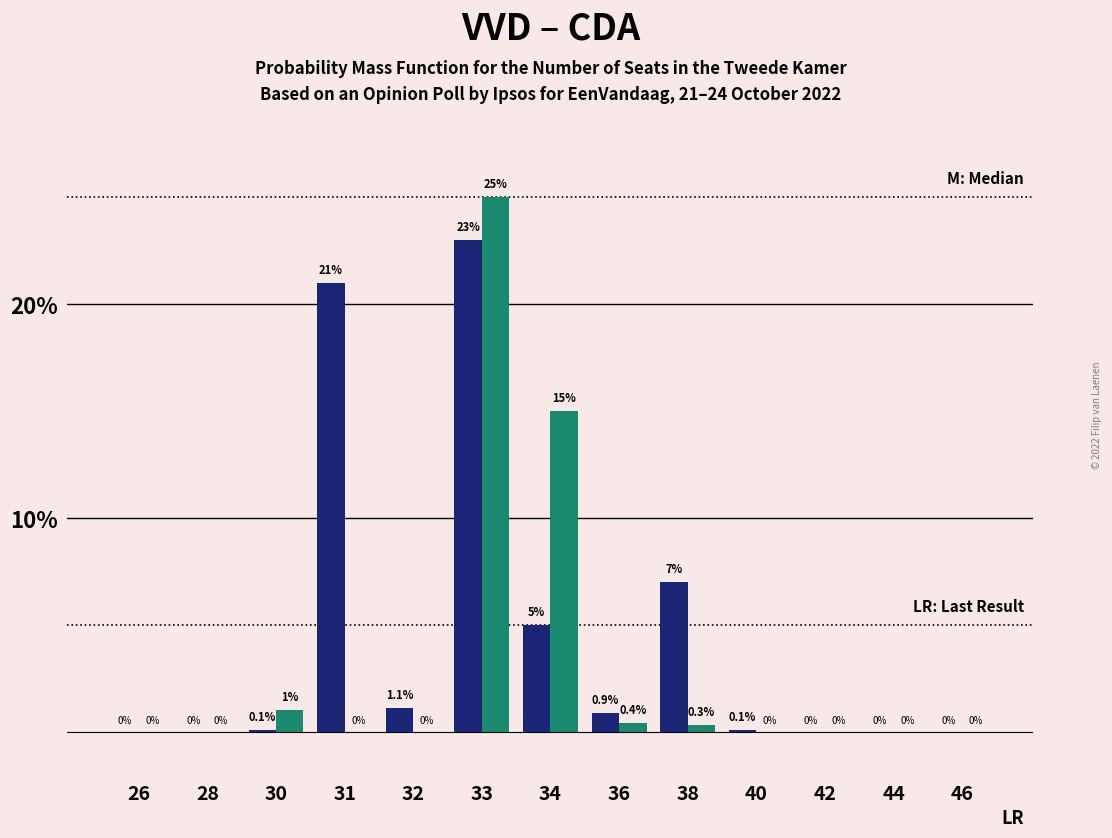

Reading left to right, what are all the values shown in this chart?

VVD: 26=0.0	28=0.0	30=0.1	31=21.0	32=1.1	33=23.0	34=5.0	36=0.9	38=7.0	40=0.1	42=0.0	44=0.0	46=0.0
CDA: 26=0.0	28=0.0	30=1.0	31=0.0	32=0.0	33=25.0	34=15.0	36=0.4	38=0.3	40=0.0	42=0.0	44=0.0	46=0.0